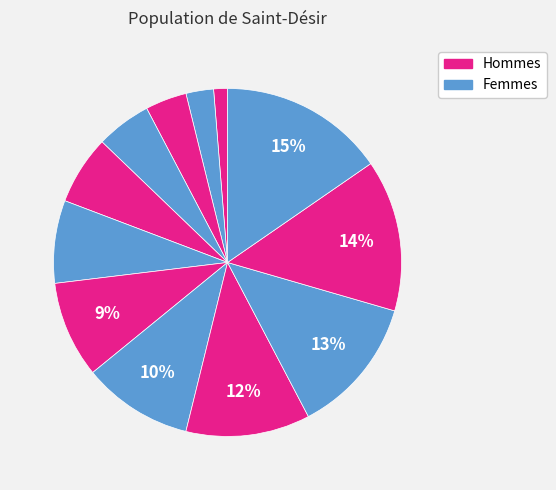

How many slices are in this pie chart?

12